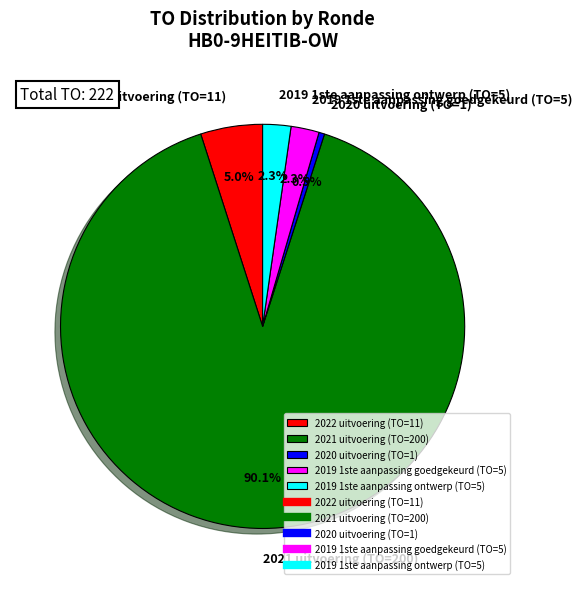

True or false: 2021 uitvoering (TO=200) accounts for 90% of the total.

True